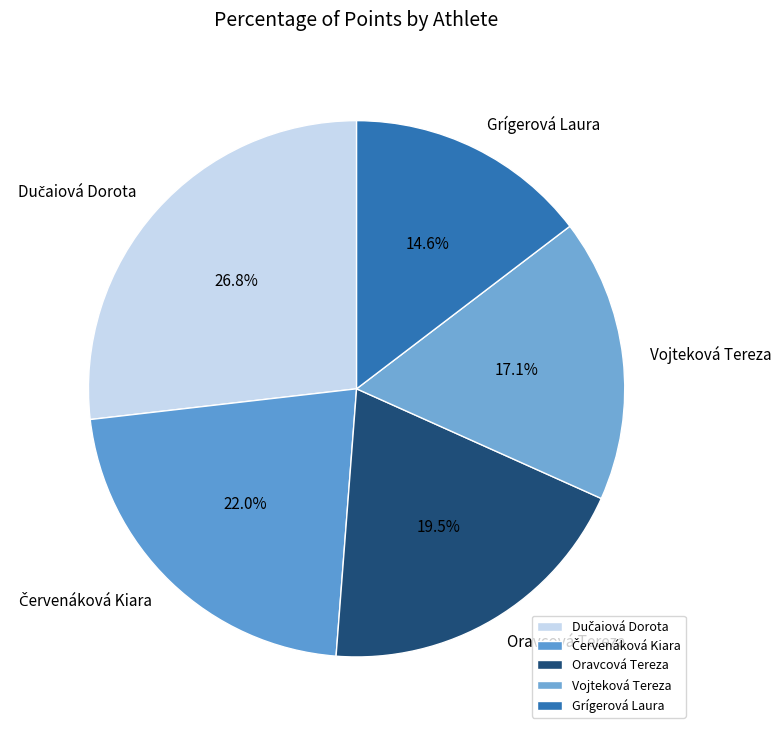

The Grígerová Laura slice represents 15% of the pie. True or false?

True